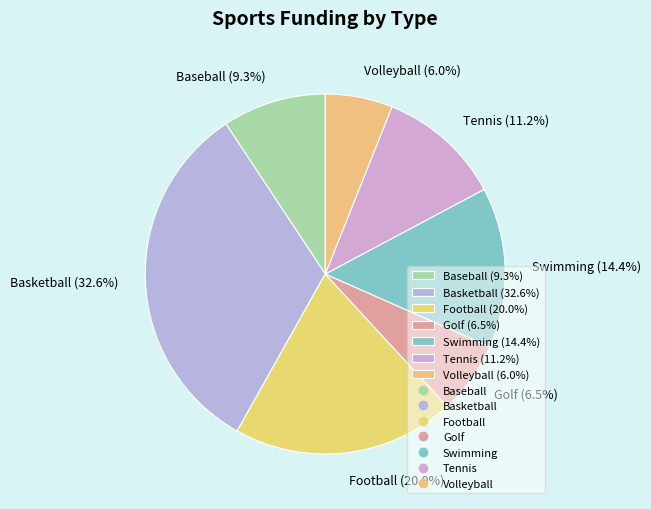

Is there any slice that represents more than half of the pie?

No